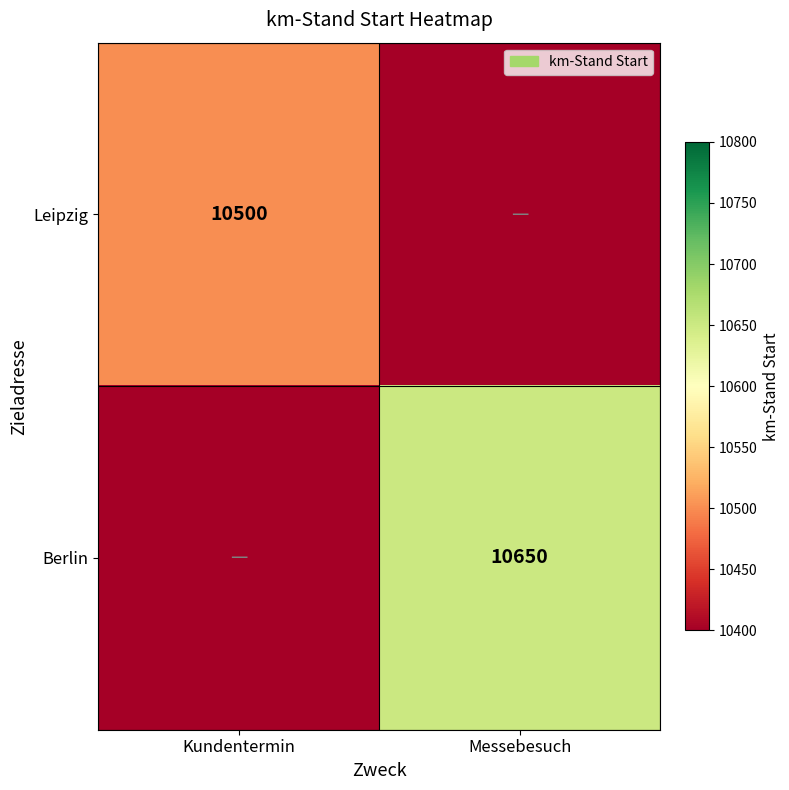

The value of Berlin at Messebesuch is 14582. True or false?

False